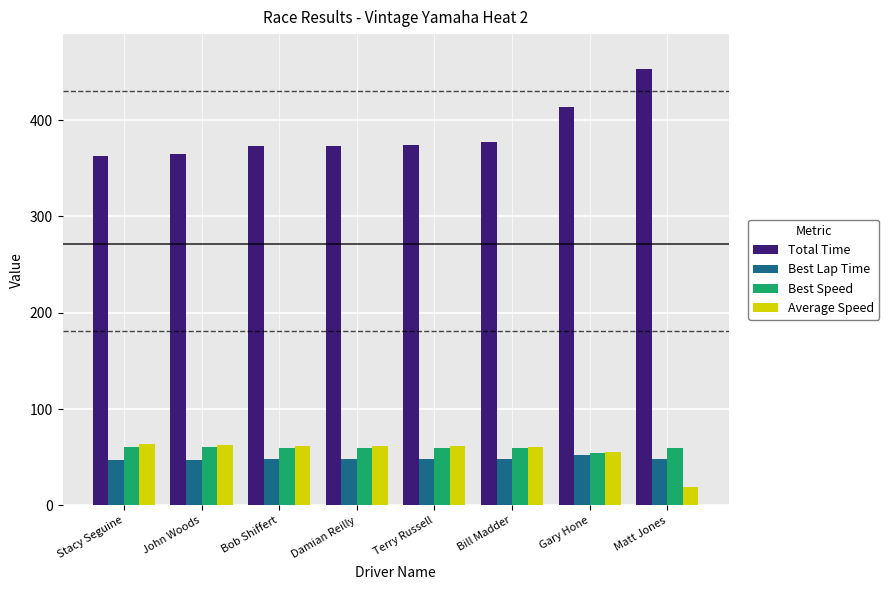

What is the total value across all series at Matt Jones?

580.1